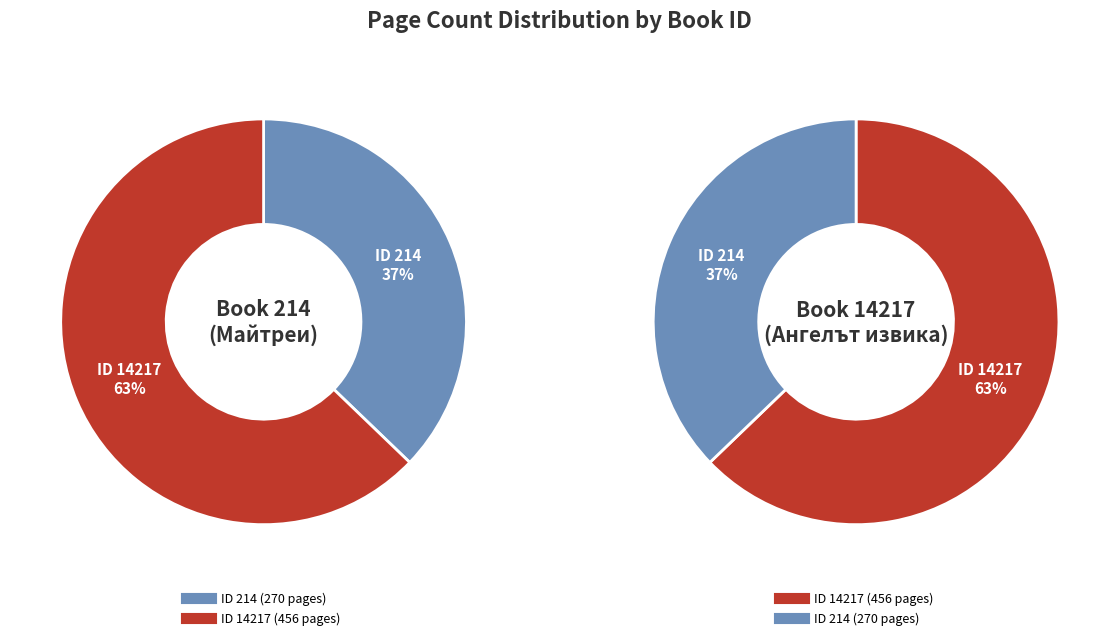

Is there a majority slice in this chart?

Yes